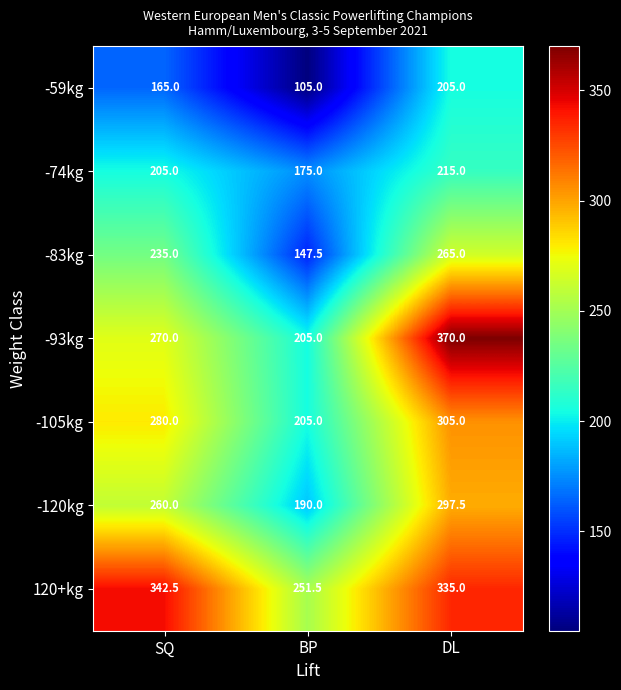

At how many categories does at least one series exceed 130?

3